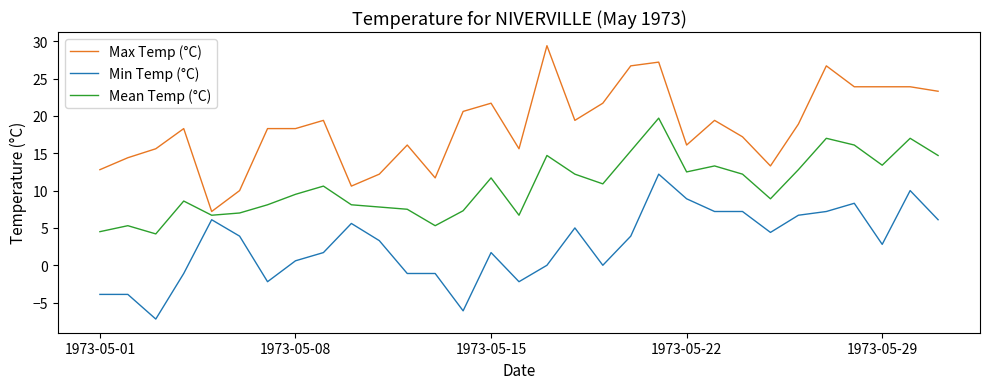

What is the maximum value shown in the chart?

29.4